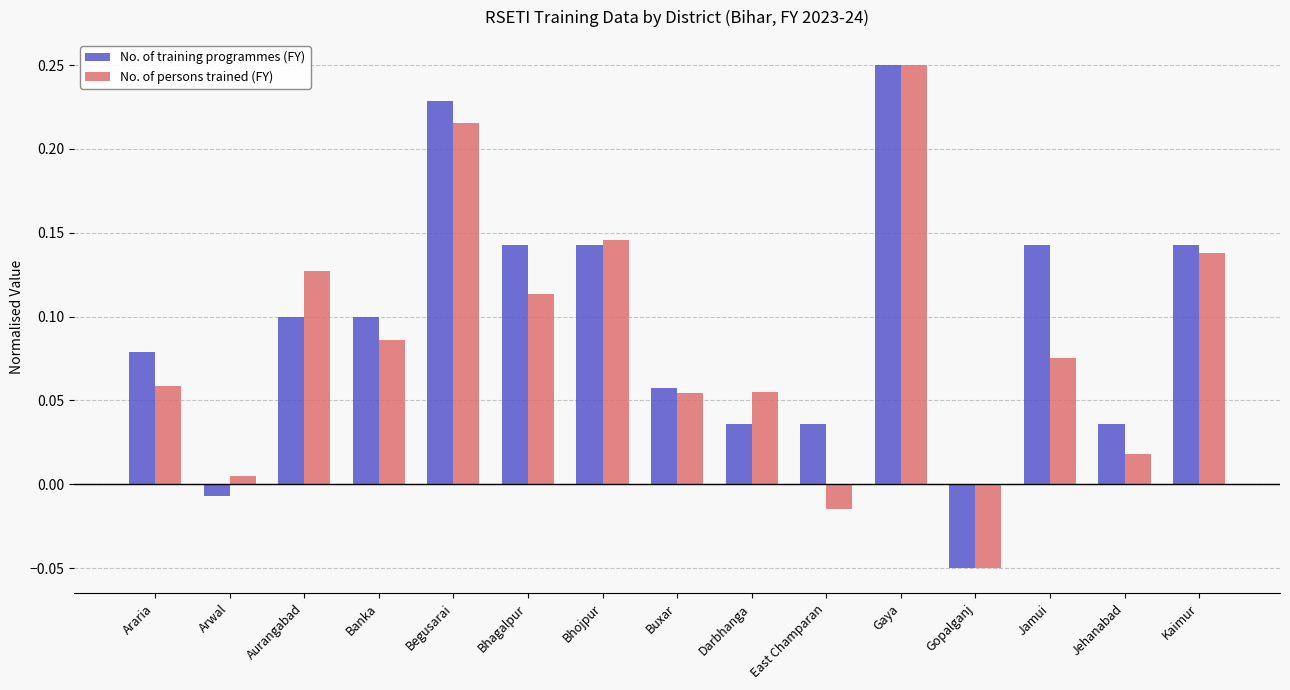

What position from the right is Arwal?

14